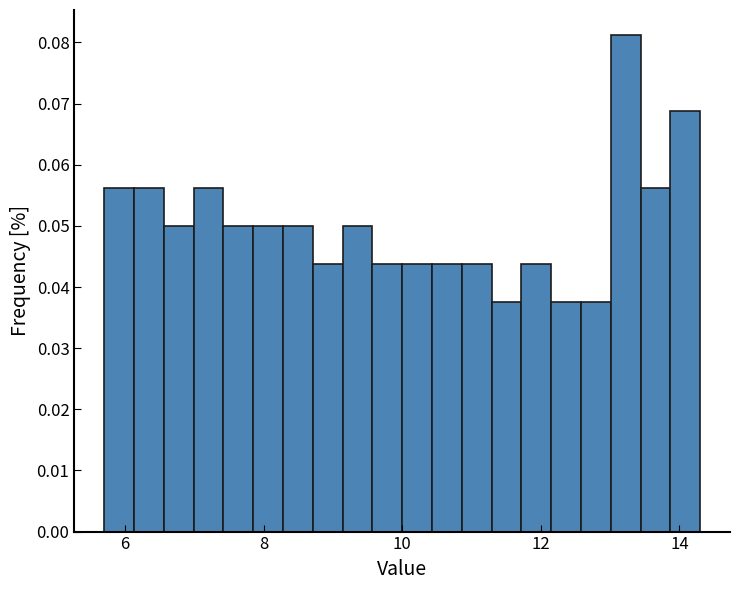

Around what value on the x-axis is the tallest bar? Give the approximate position of its centre, as read against the axis.

13.2